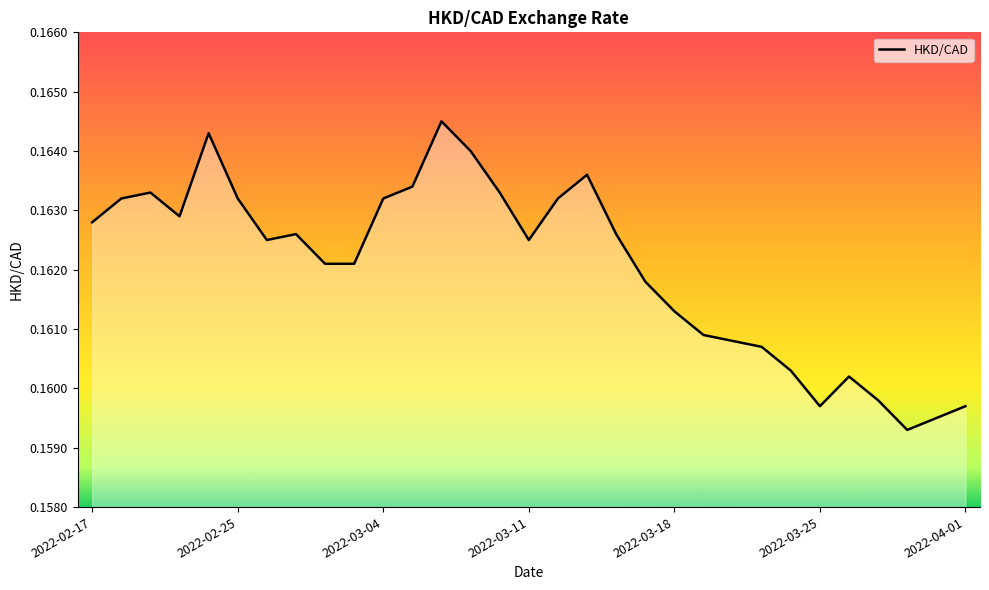

Does the chart have visible grid lines?

No